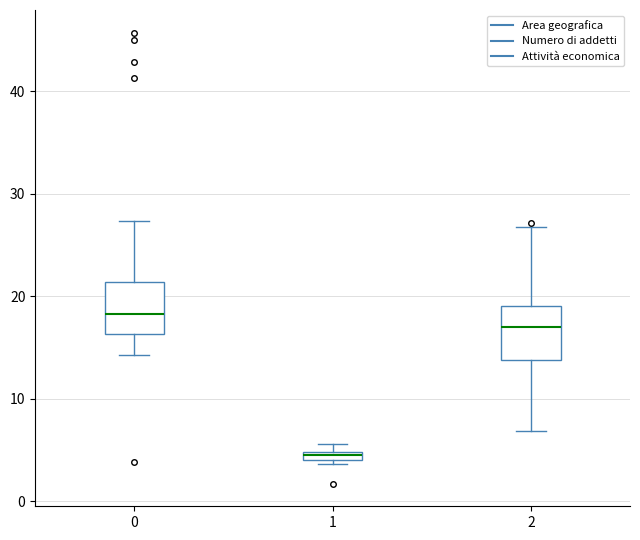

Where does the median line of the box at x = 0 sit on the y-axis? The values are not printed on the chart, so give them approximately, as read against the axis.

18